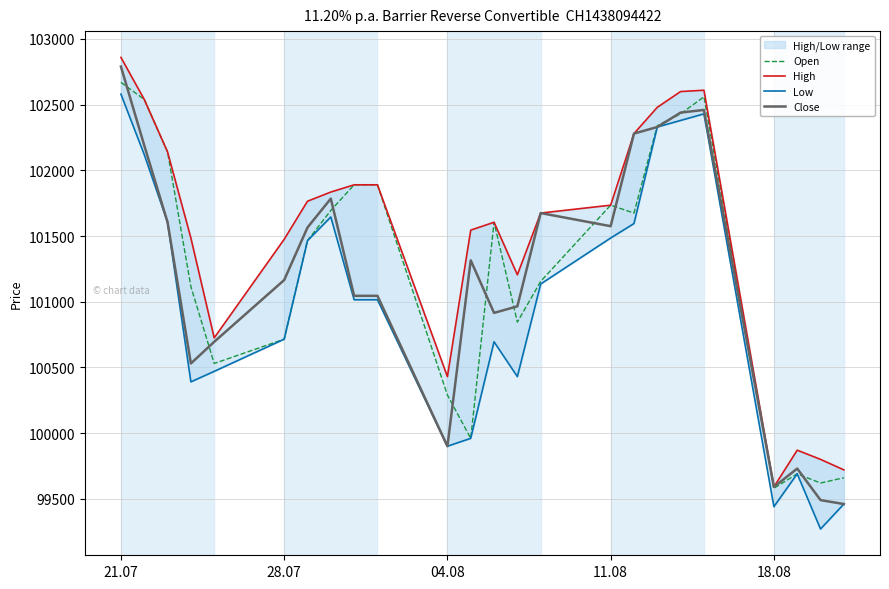

The value of Close at 28.07 is 68443. True or false?

False